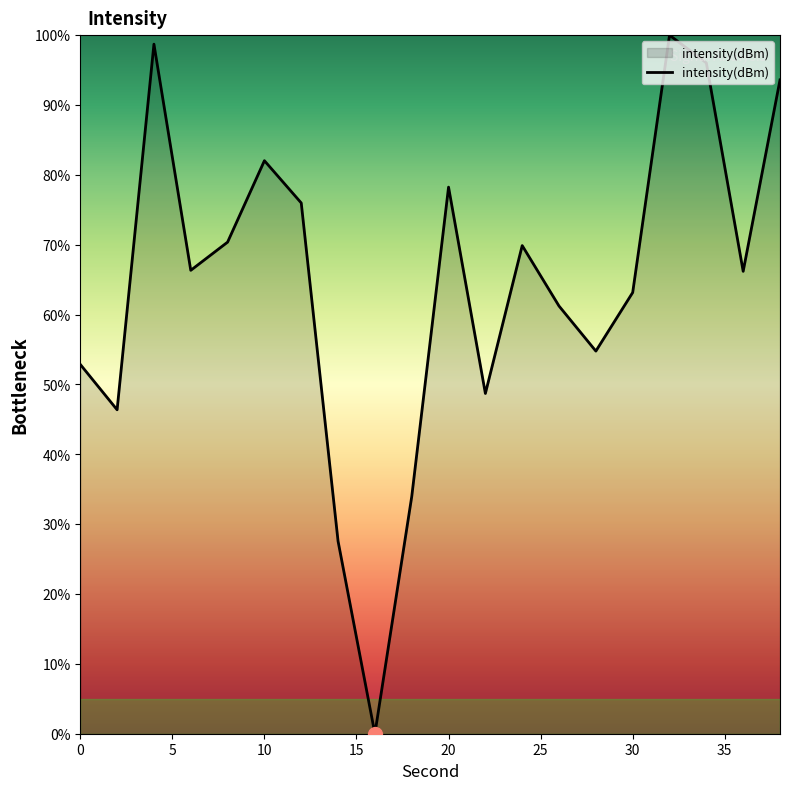

What is the difference between the maximum and minimum values?

100.0